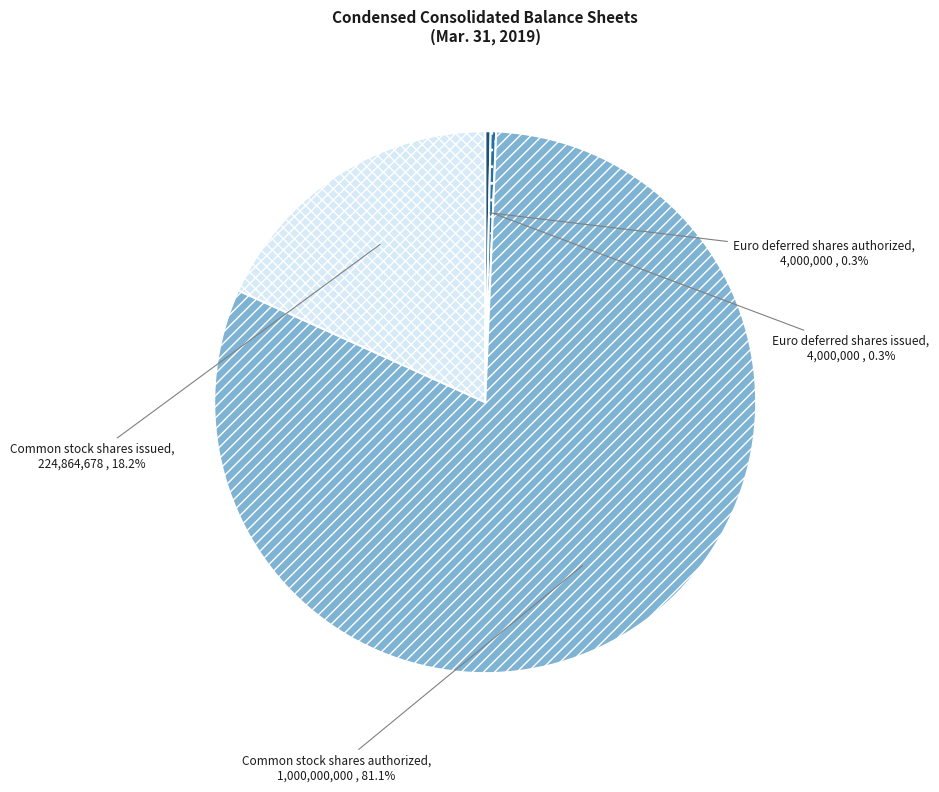

What percentage is NOT represented by Common stock shares issued?

81.8%